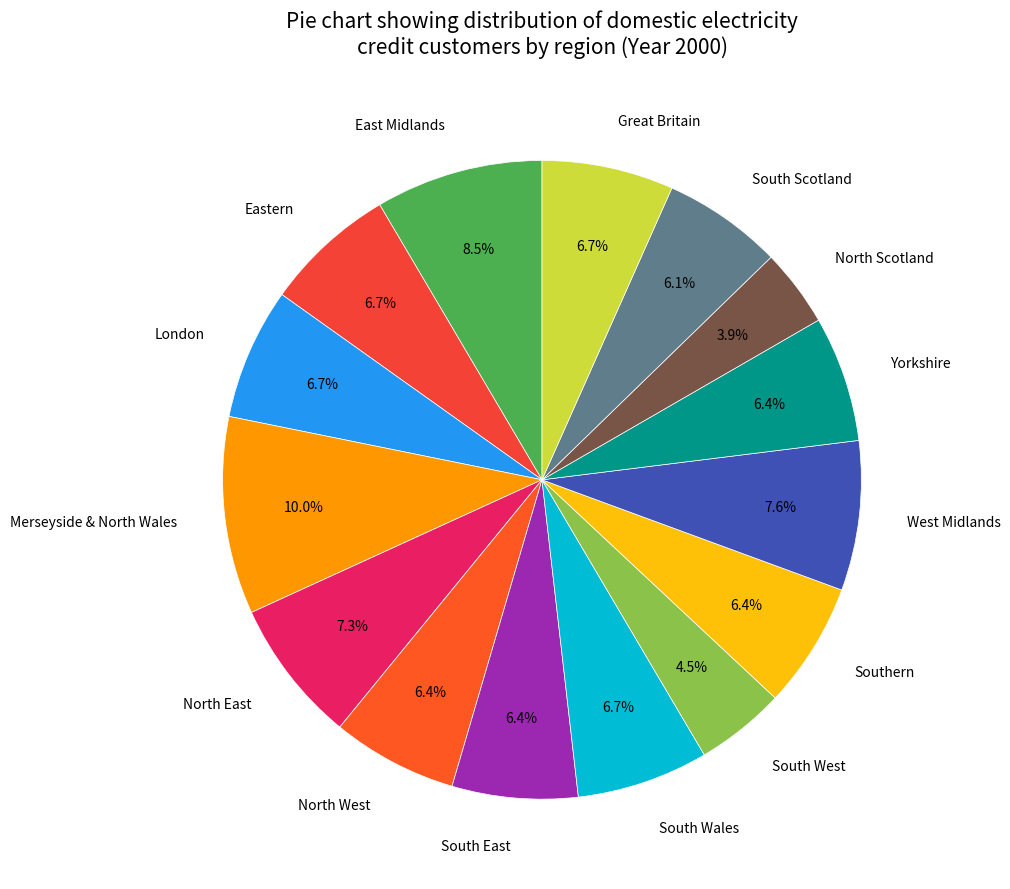

How many segments does this pie chart have?

15